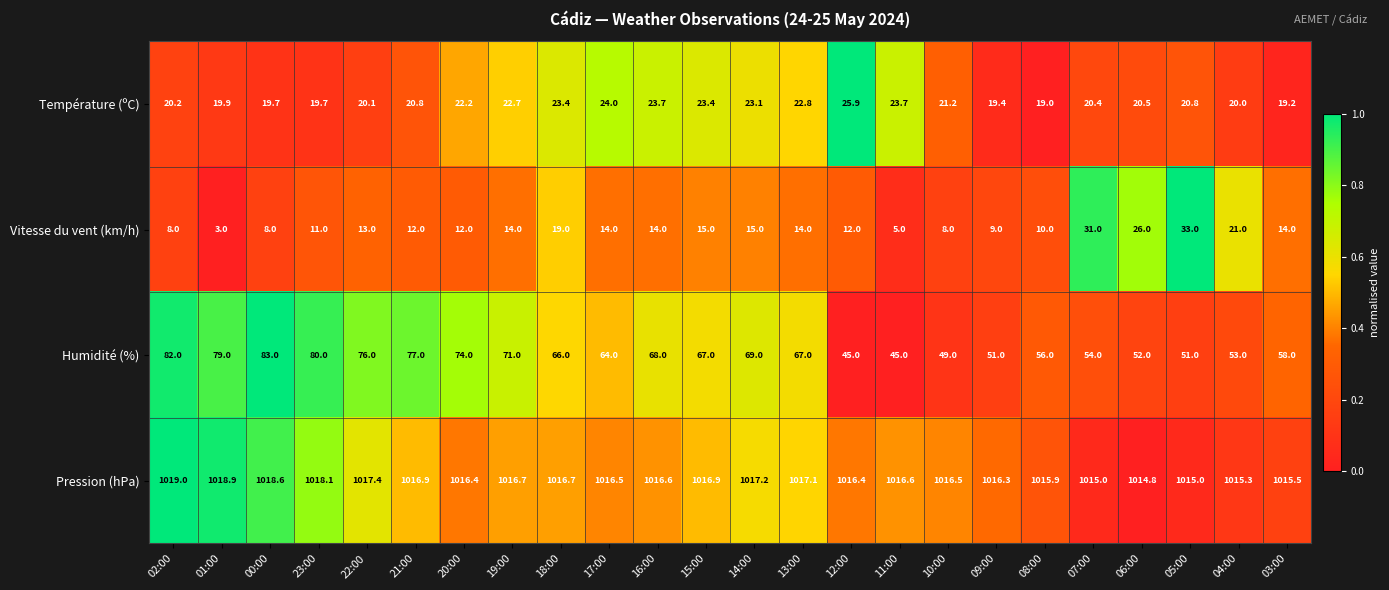

What is the spread (max minus min) of values at 15:00?

1001.9